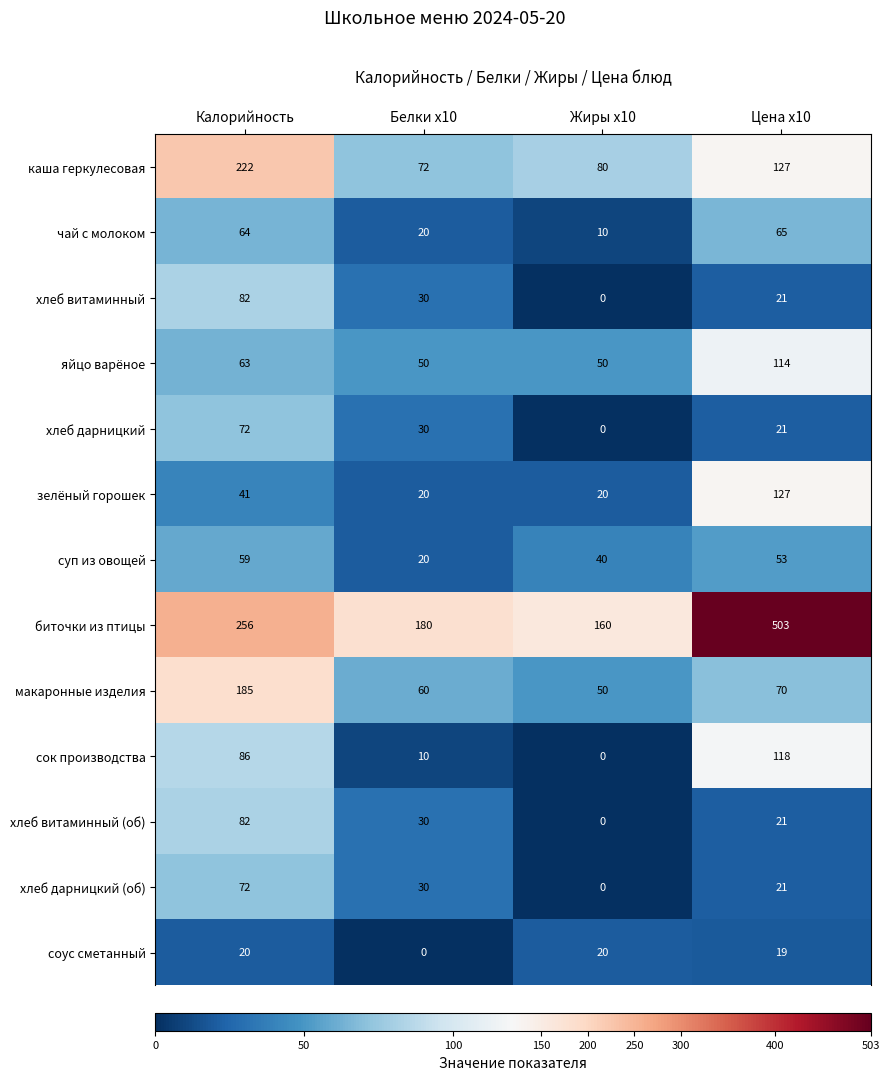

At which label does зелёный горошек reach its peak?

Цена x10